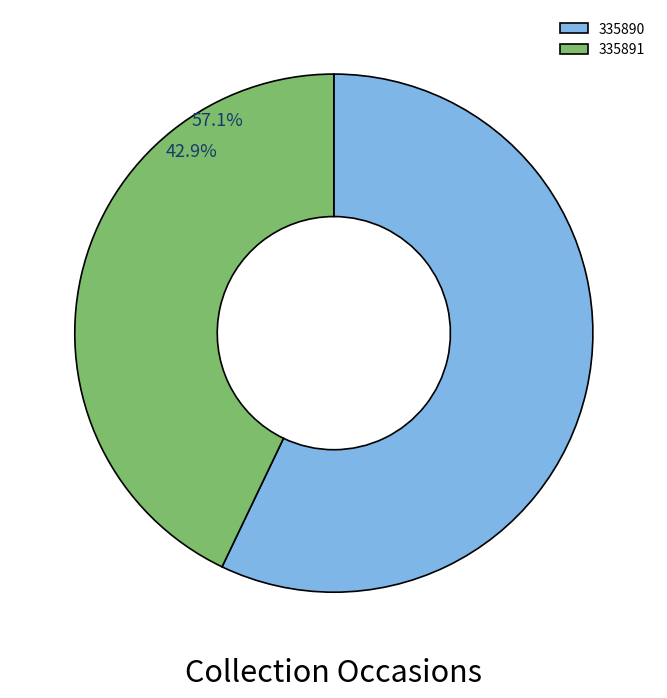

The 335890 slice represents 57% of the pie. True or false?

True